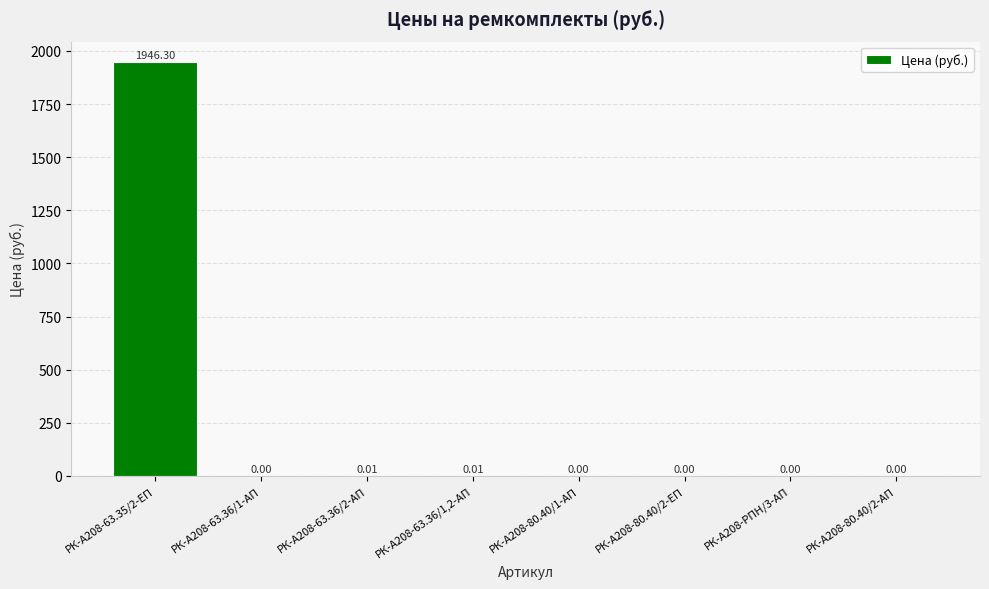

What is the sum of the values at РК-А208-80.40/2-ЕП and РК-А208-63.35/2-ЕП?

1946.3